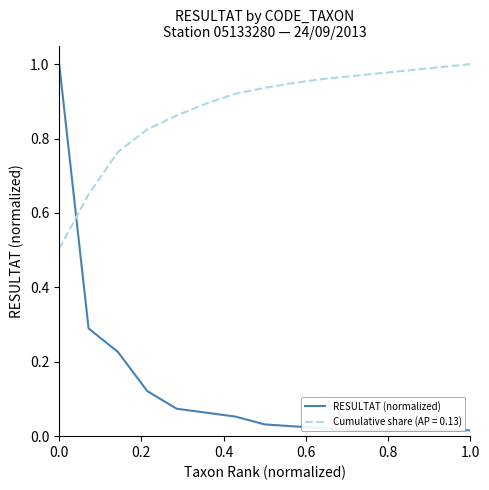

Is it true that the value at 6 is 0.1?

False